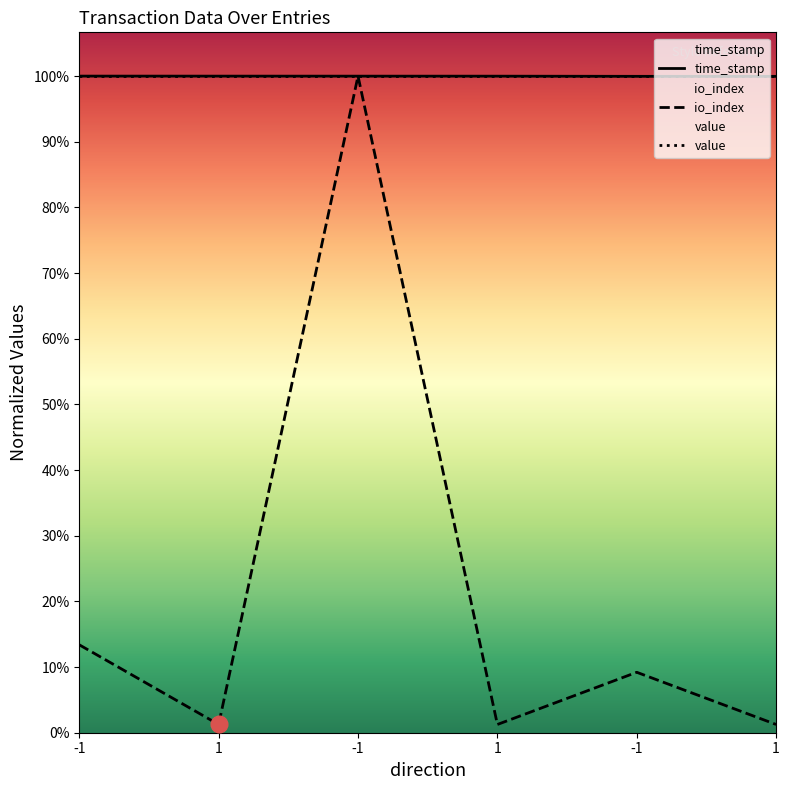

What is the sum of the io_index values at -1 and 1?

219665272.0